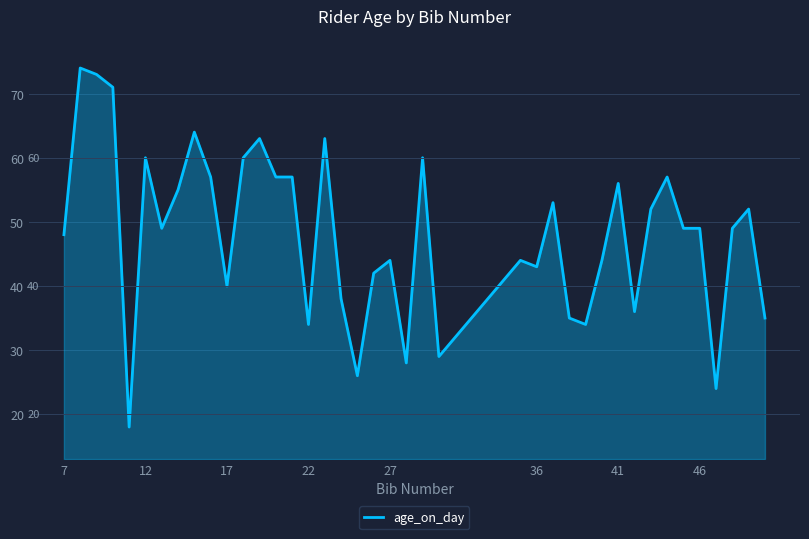

What is the greatest value displayed?

74